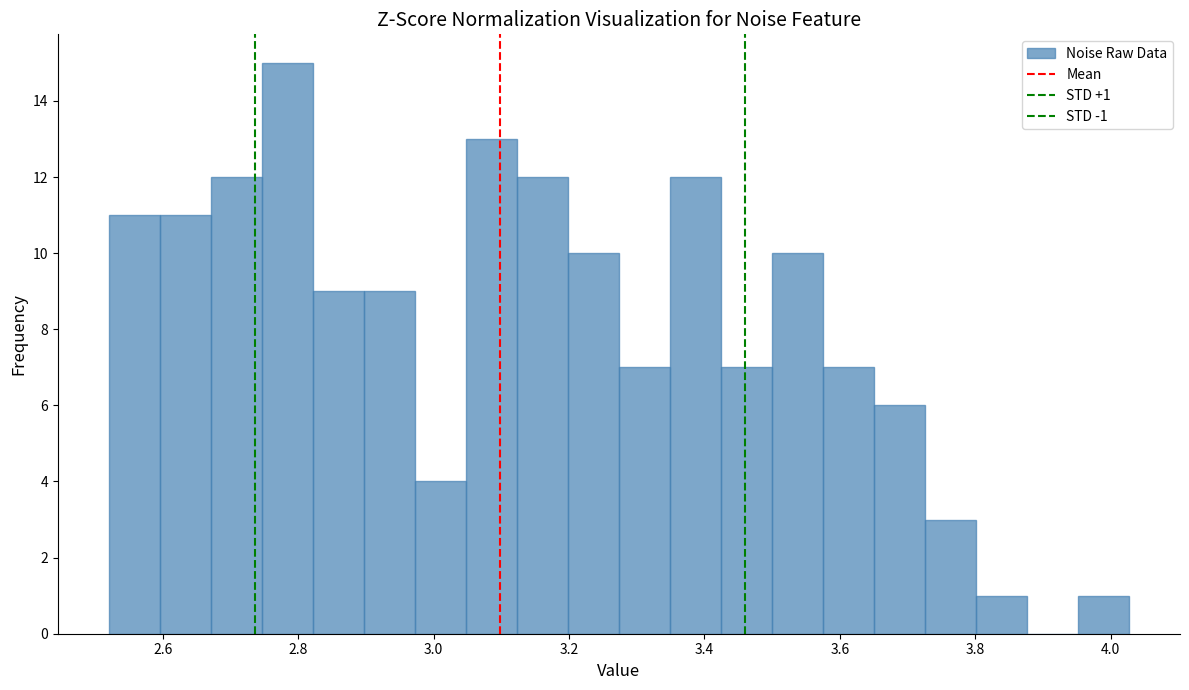

Read against the x-axis, roughly where is the centre of the tallest bar?

2.78